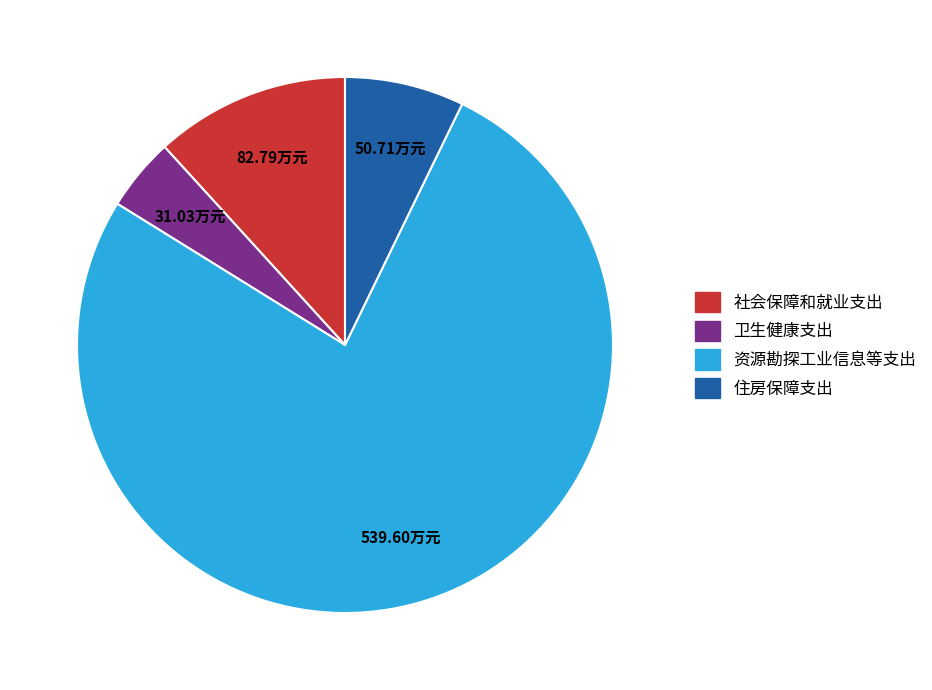

Is the sum of 住房保障支出 and 卫生健康支出 greater than half?

No